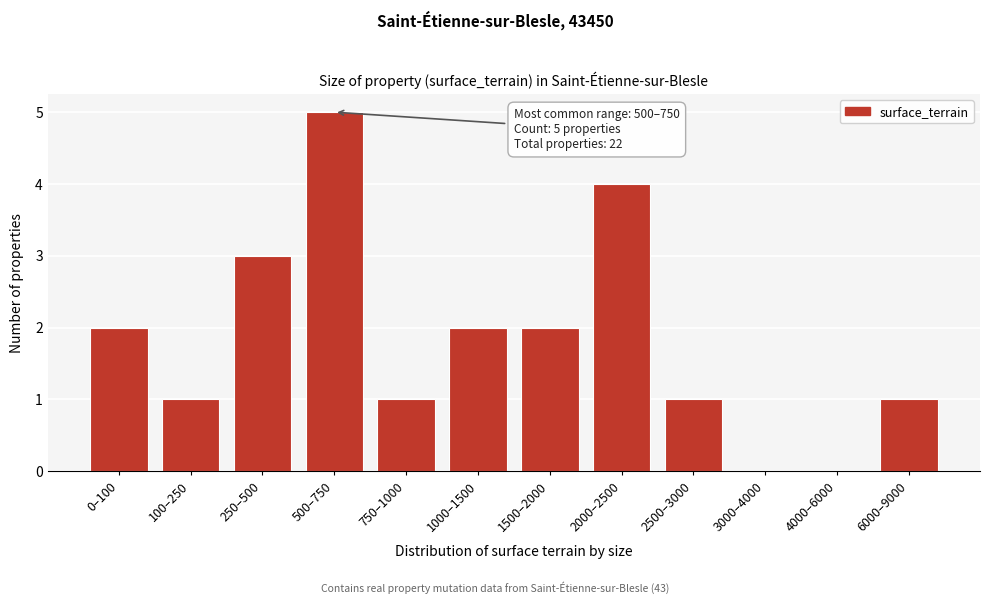

Reading right to left, transcribe all the data shown in this chart.

6000–9000=1	4000–6000=0	3000–4000=0	2500–3000=1	2000–2500=4	1500–2000=2	1000–1500=2	750–1000=1	500–750=5	250–500=3	100–250=1	0–100=2